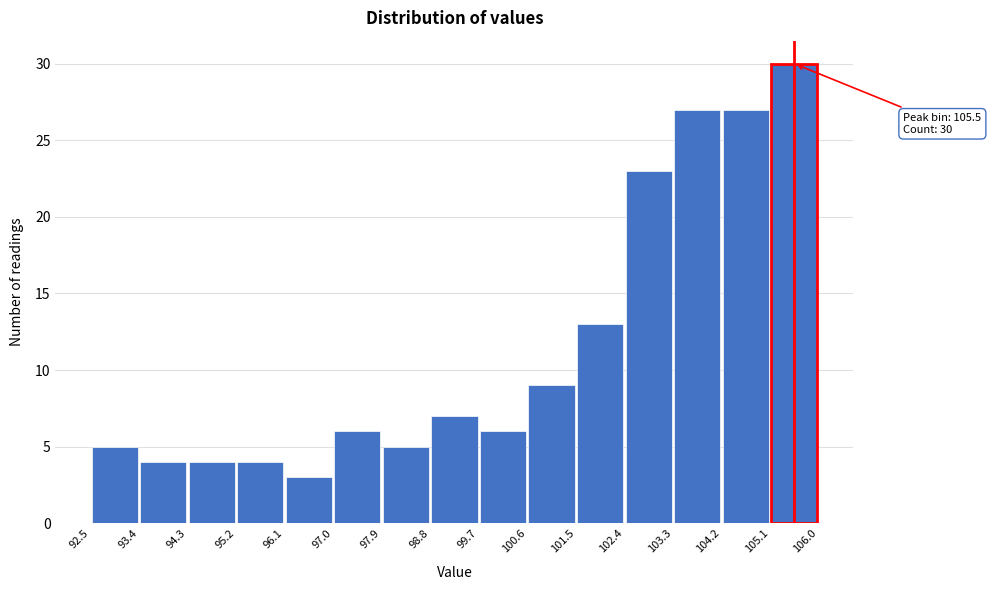

Over which range of the x-axis is the bar tallest?

105.1 to 106.0